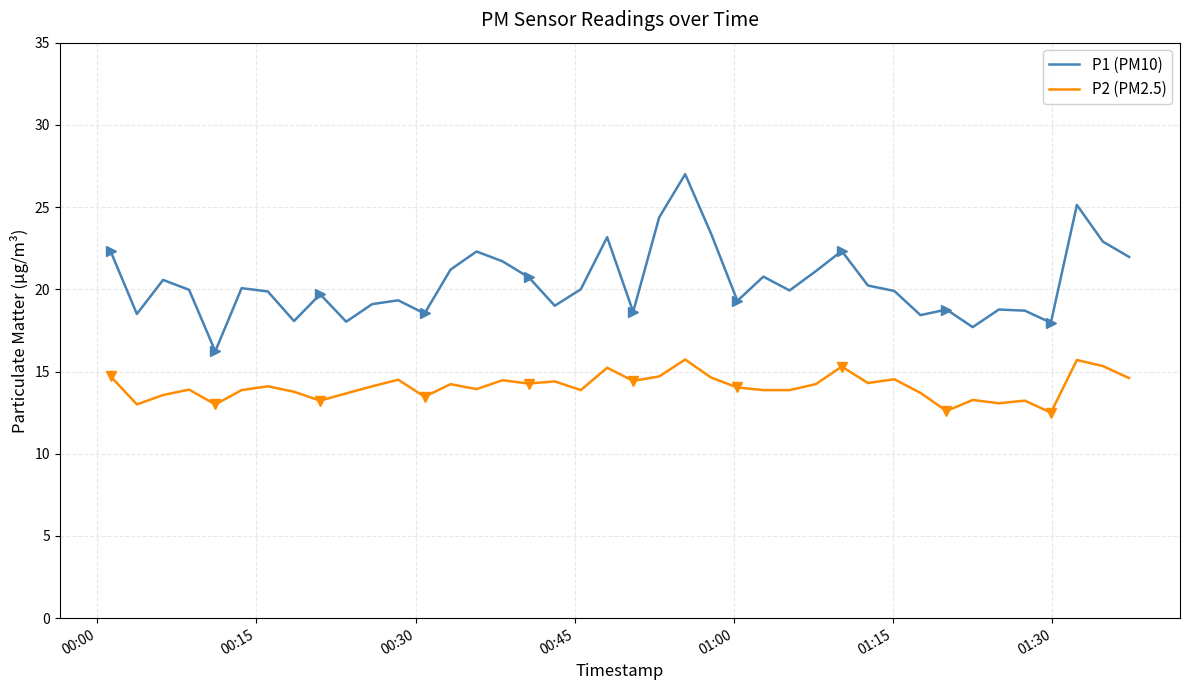

True or false: P1 (PM10) and P2 (PM2.5) cross at least once.

False